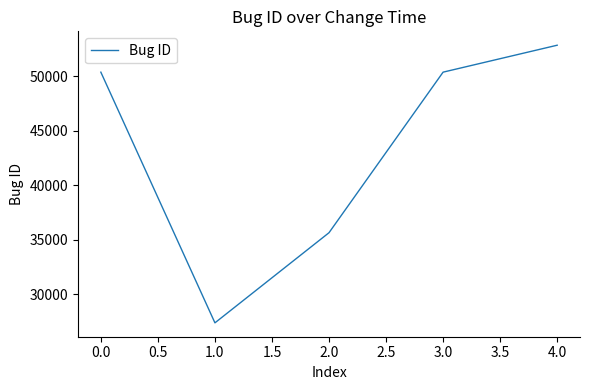

Is it true that the value at 1.0 is 27403?

True